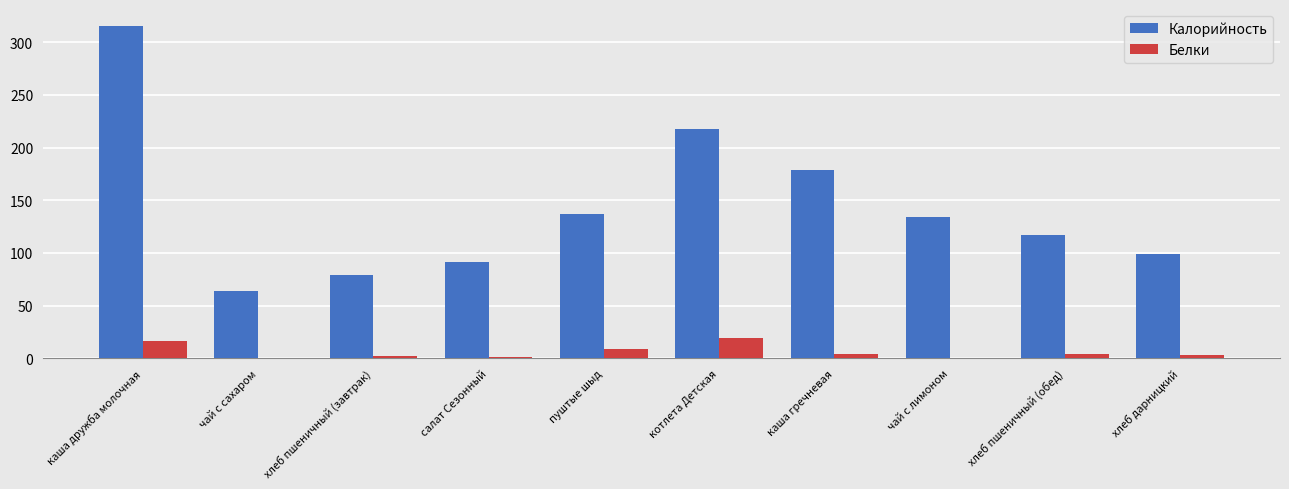

What is the maximum value for Белки?

19.0